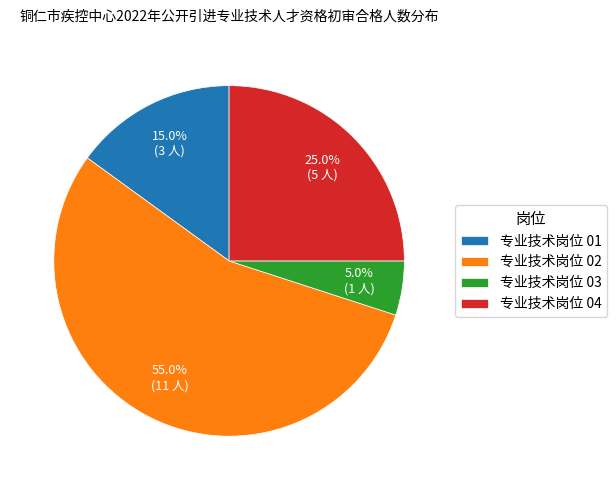

What portion of the pie excludes 专业技术岗位 03?

95.0%